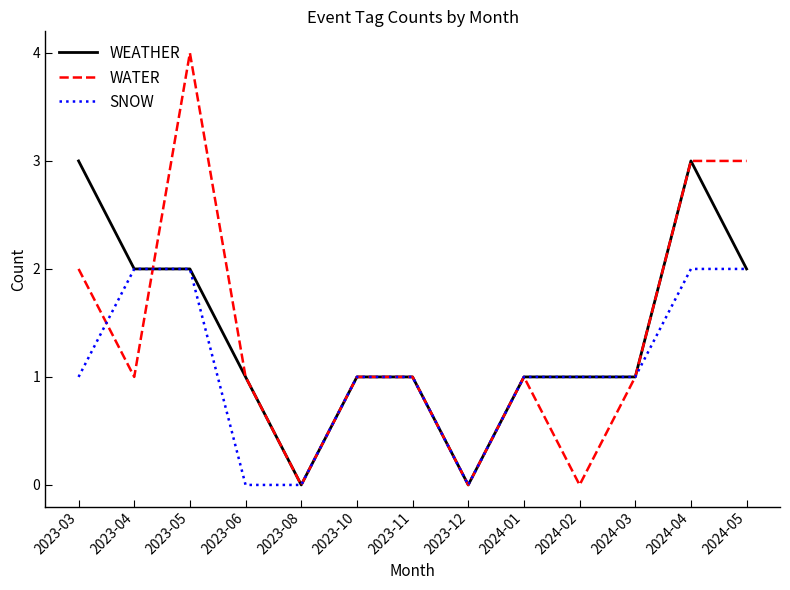

Is the value of WEATHER at 2023-05 greater than the value of WATER at 2023-05?

No